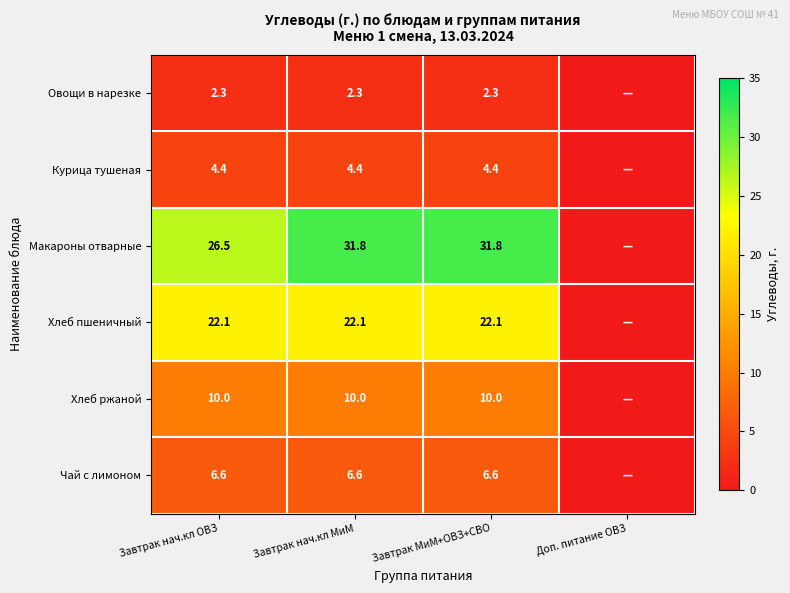

Rank the series at Завтрак нач.кл МиМ from highest to lowest value.

Макароны отварные, Хлеб пшеничный, Хлеб ржаной, Чай с лимоном, Курица тушеная, Овощи в нарезке